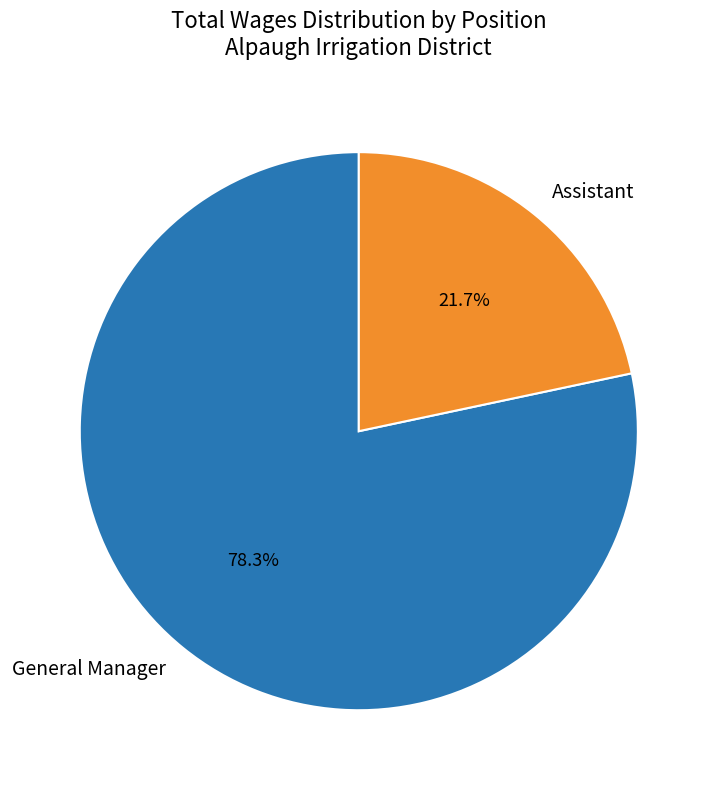

What is the majority slice?

General Manager